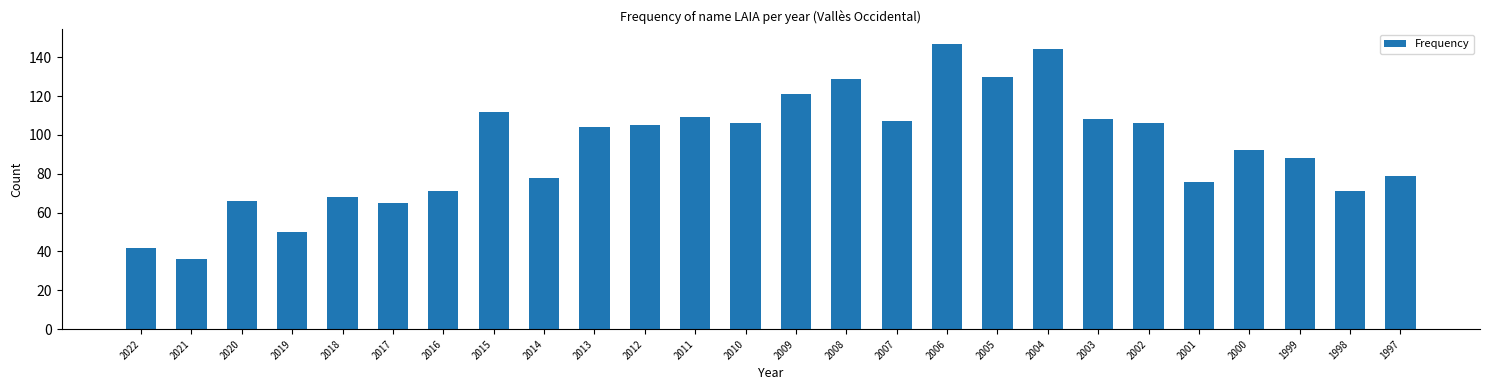

How many bars are there in total?

26